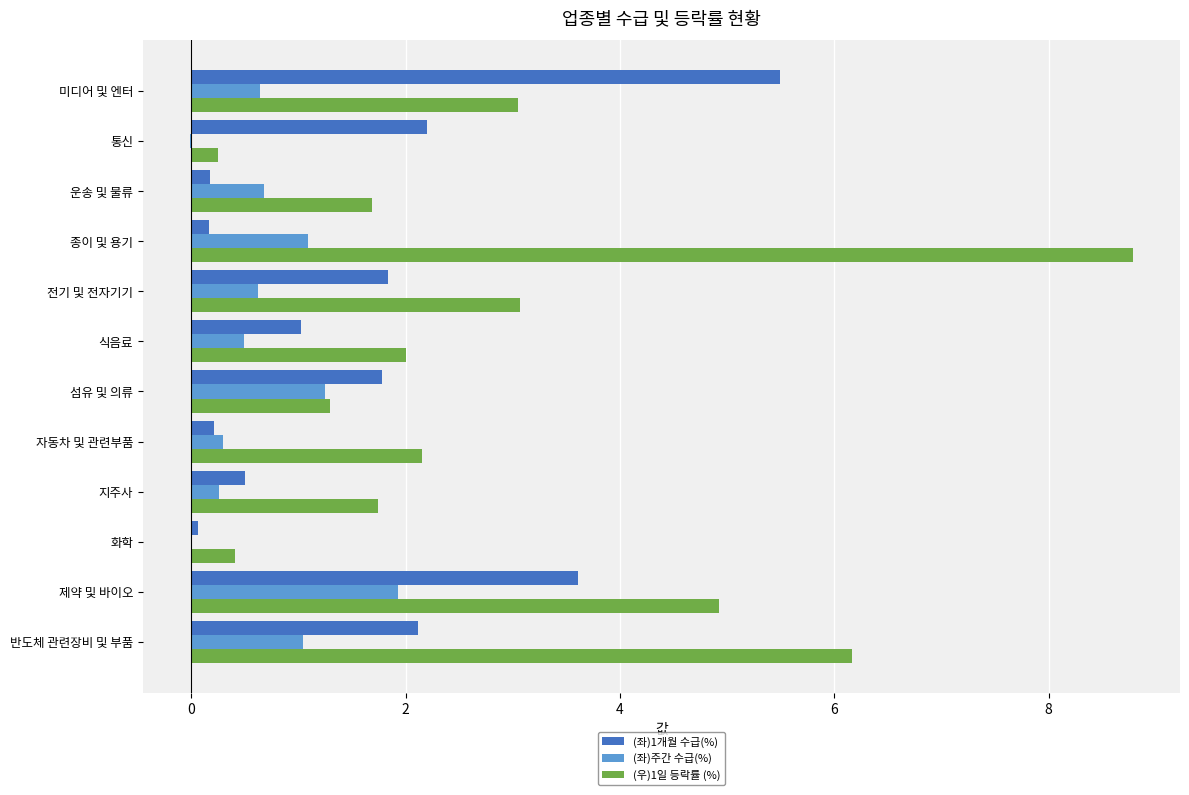

Is it true that (좌)주간 수급(%) equals 0.2 at 식음료?

False